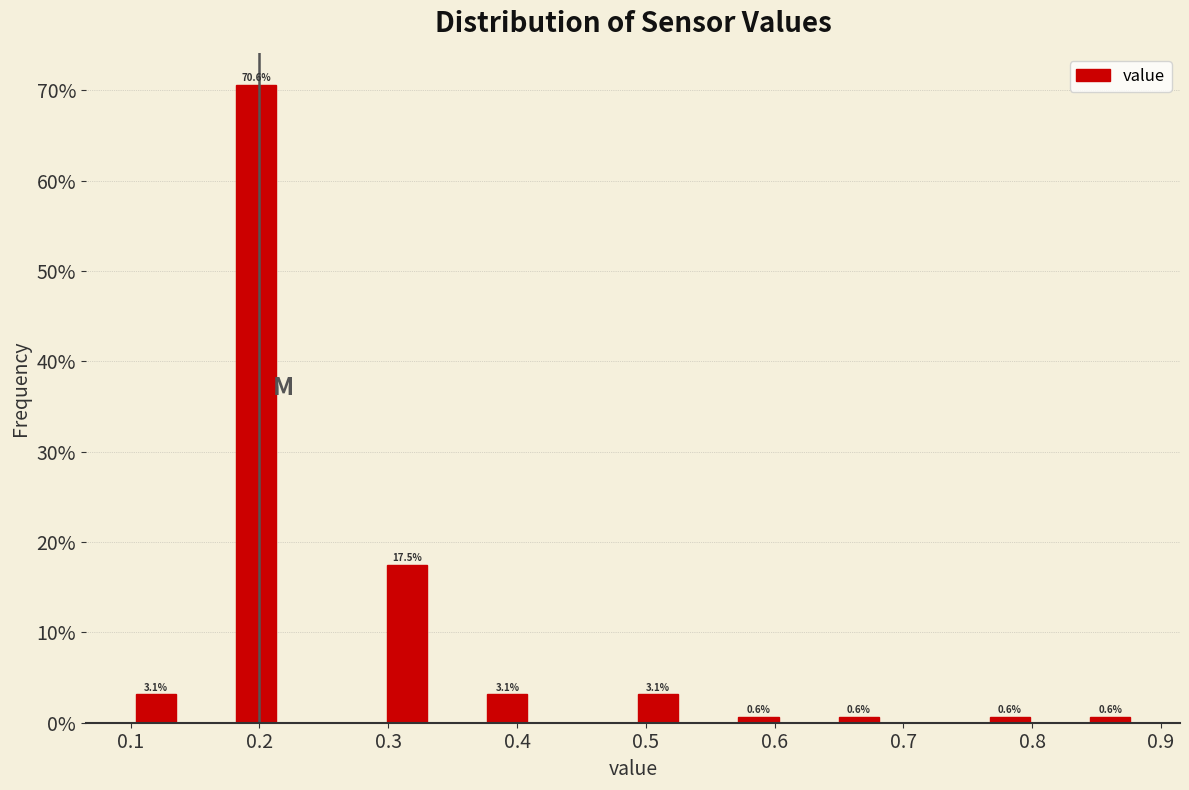

Around what value on the x-axis is the tallest bar? Give the approximate position of its centre, as read against the axis.

0.20